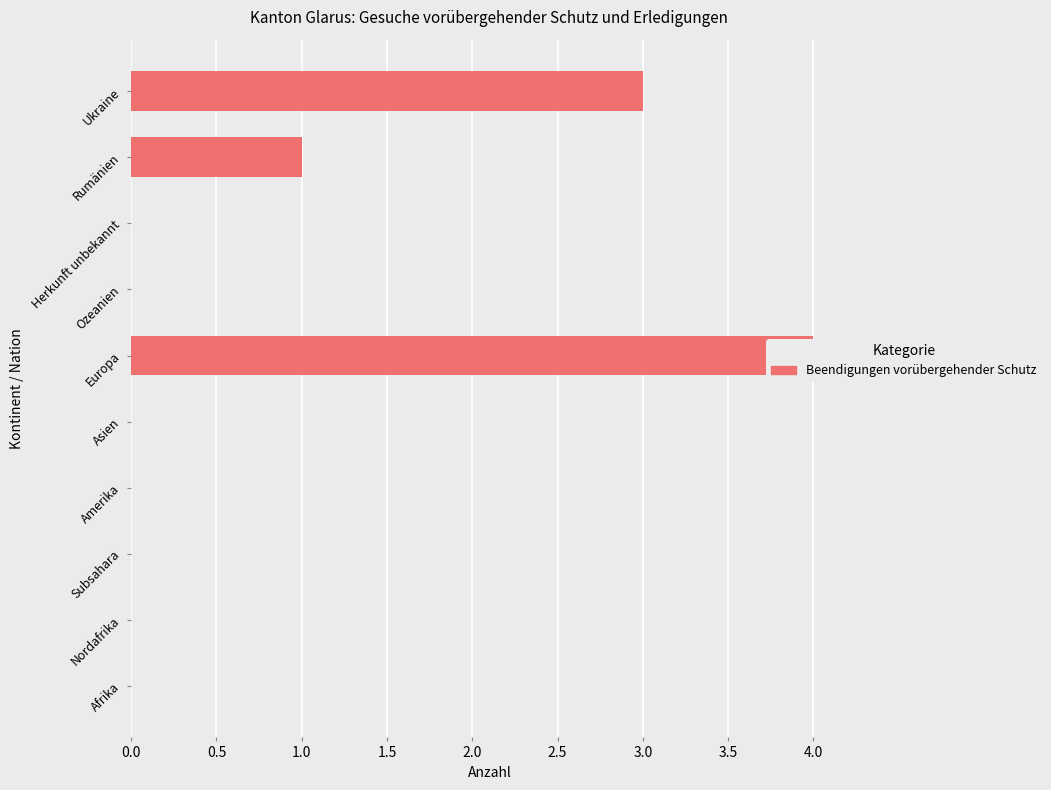

What is the maximum value shown in the chart?

4